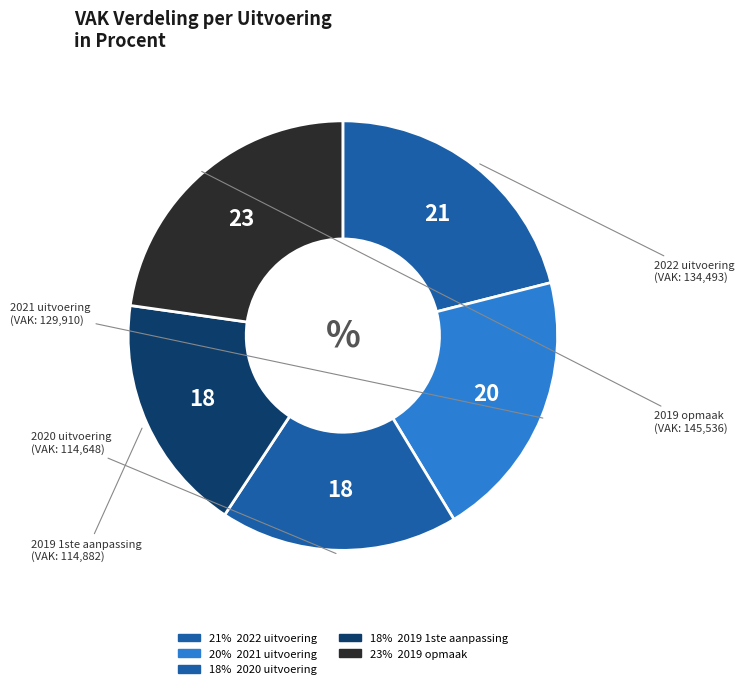

Count the number of slices in the pie.

5